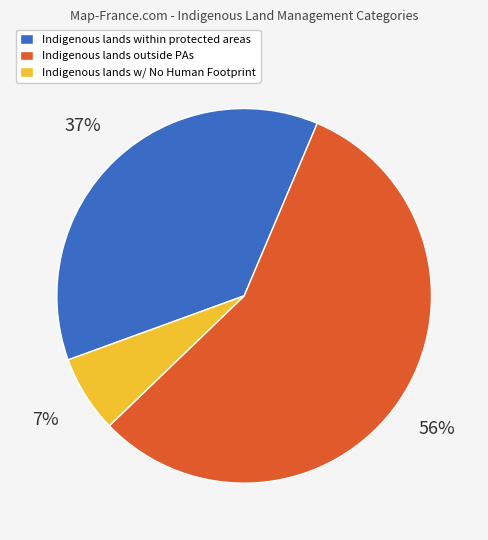

Which category has the smallest portion of the pie?

Indigenous lands w/ No Human Footprint